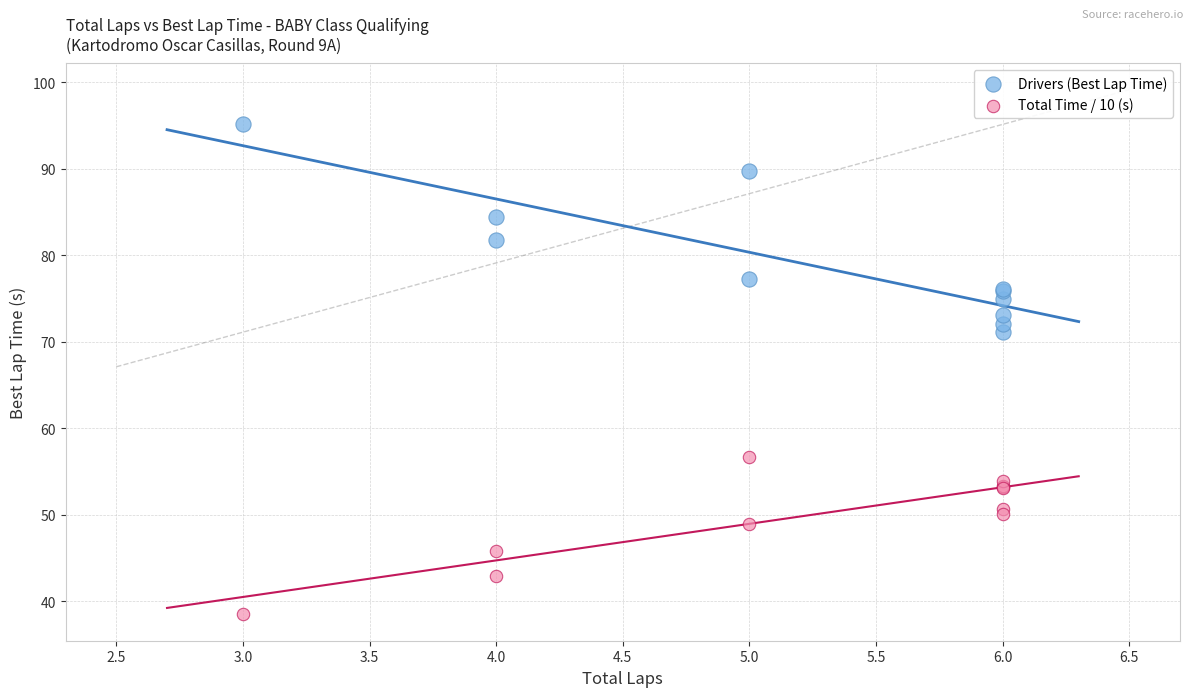

Which series has the widest spread of Y values?

Drivers (Best Lap Time)